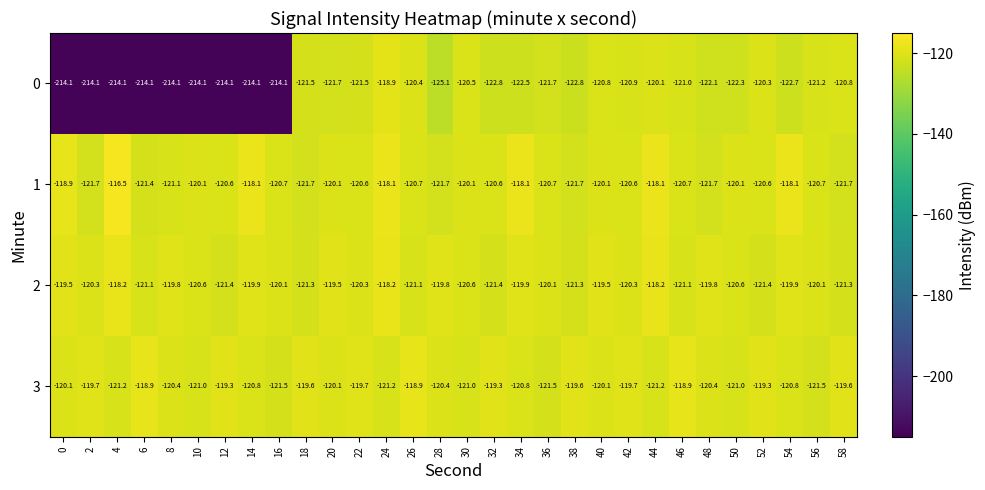

Which series changed the most between 16 and 44?

0